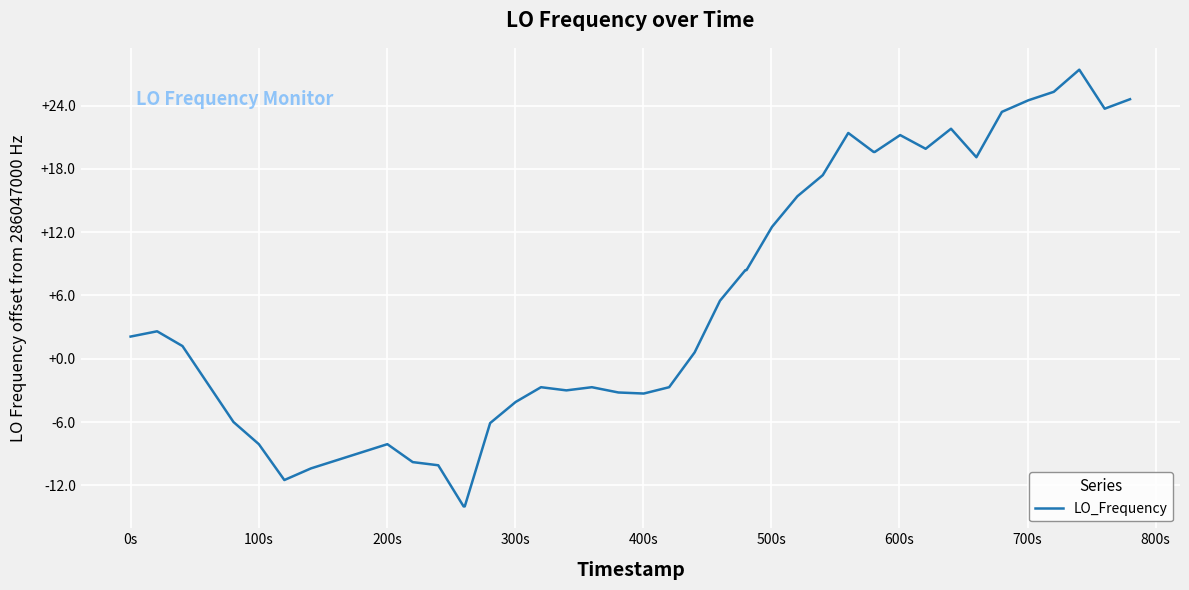

What is the minimum value shown in the chart?

-14.0